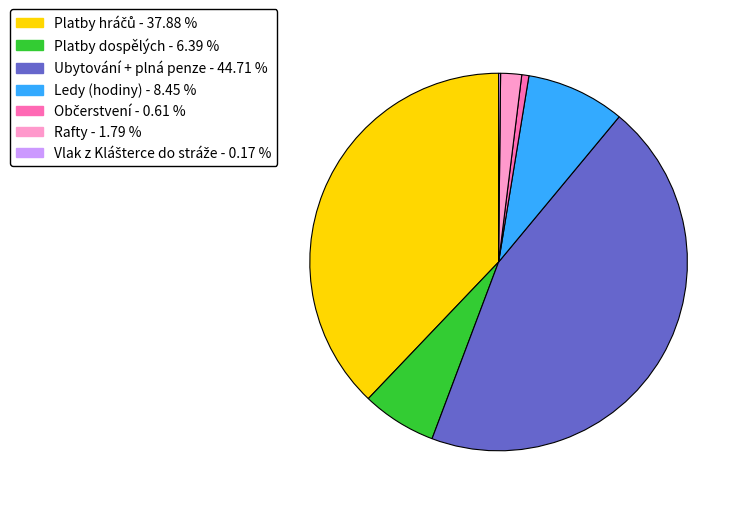

Is there a majority slice in this chart?

No